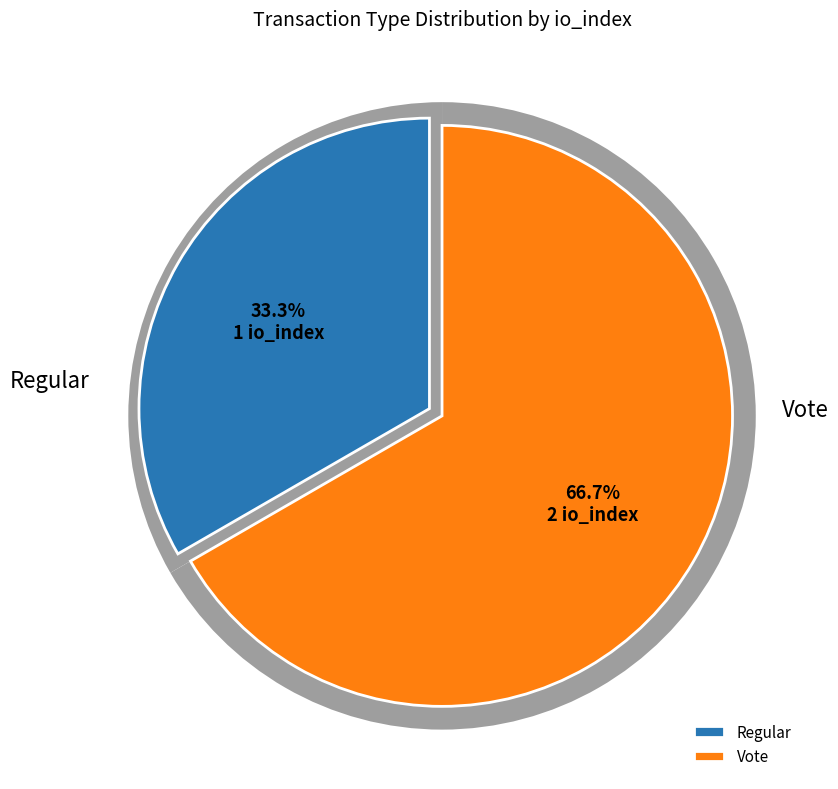

To the nearest percent, what percentage of the pie is Regular?

33%